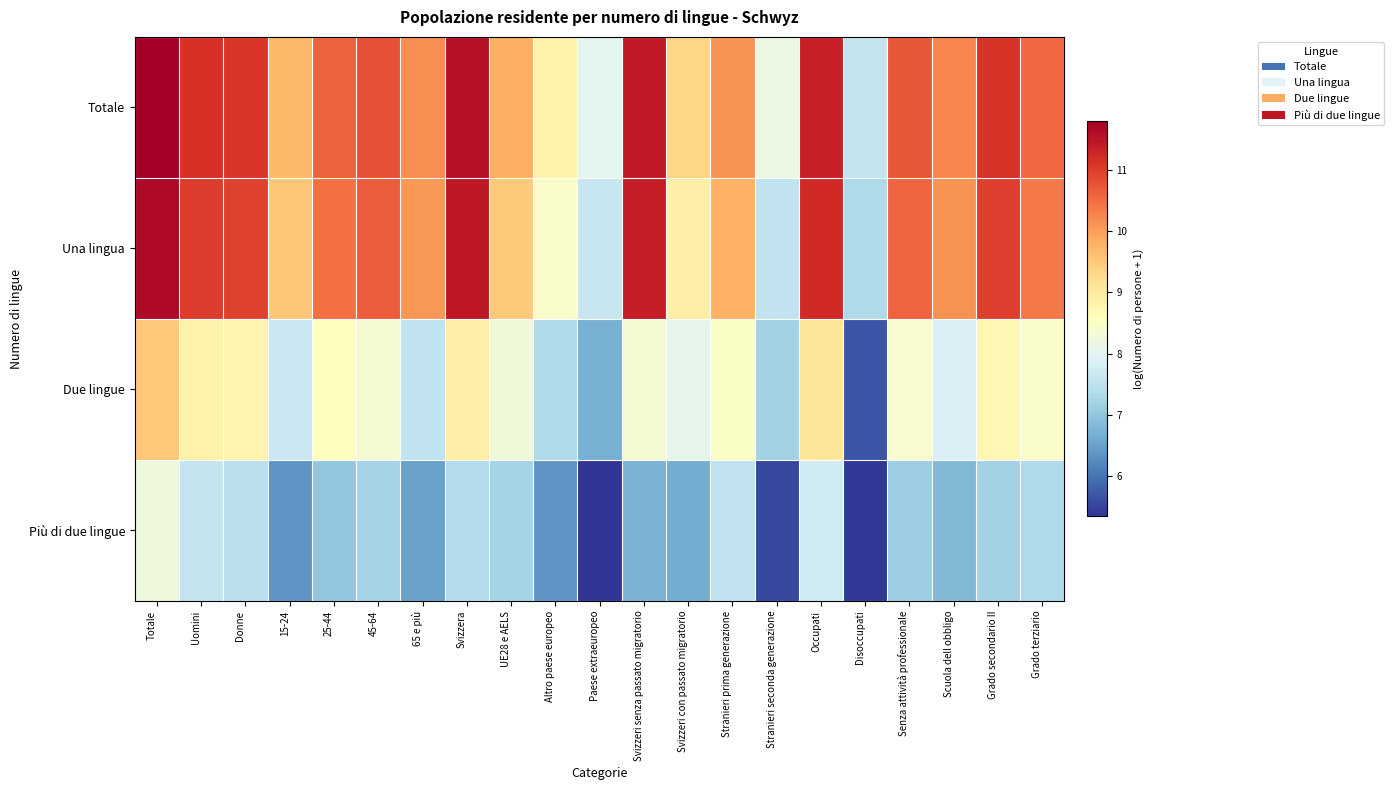

Which series has the largest range (max minus min)?

Una lingua